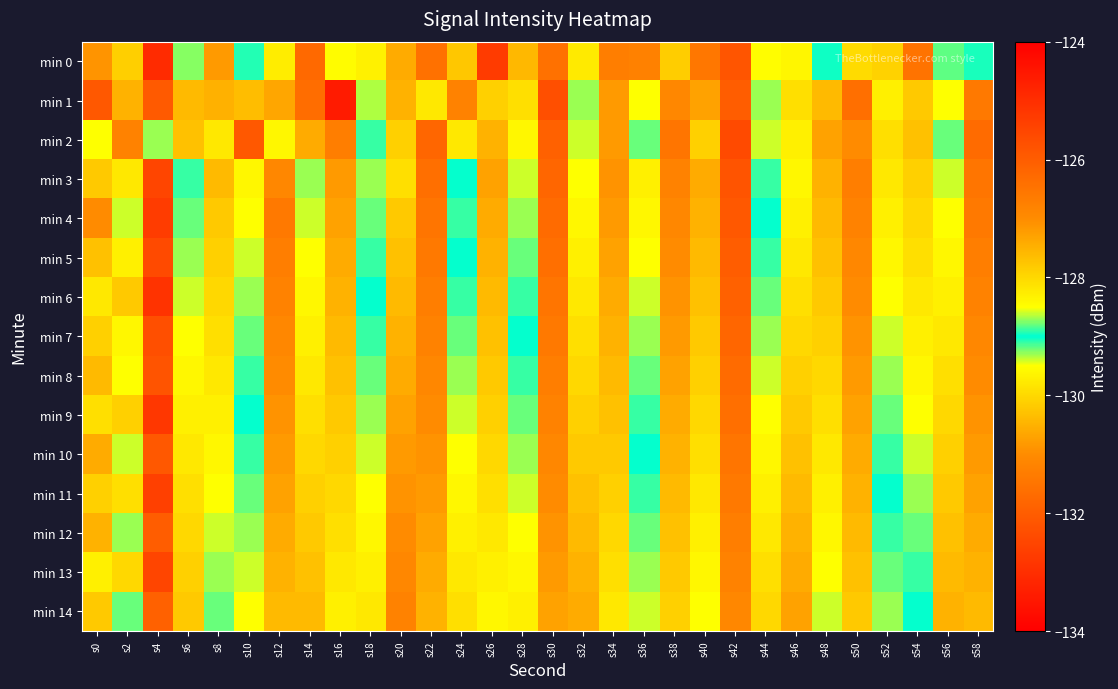

Which series has the largest total across all categories?

min 14